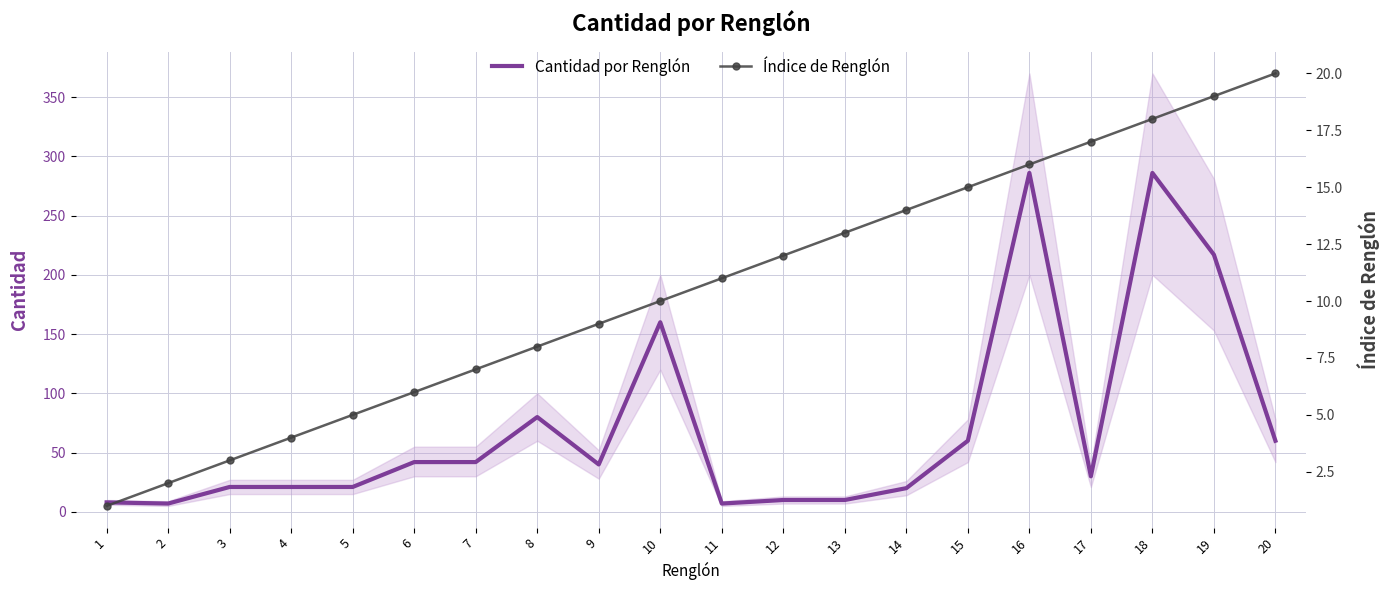

How many times do Índice de Renglón and Cantidad por Renglón cross each other?

2